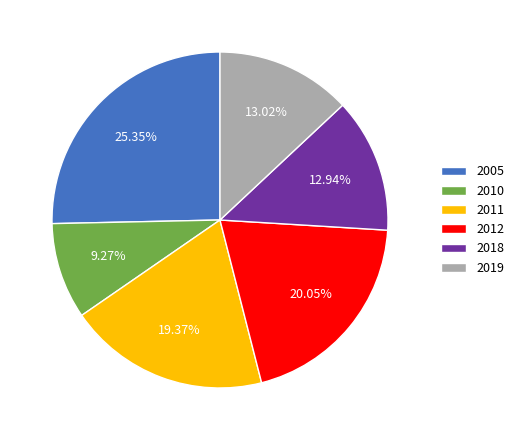

Is there any slice that represents more than half of the pie?

No